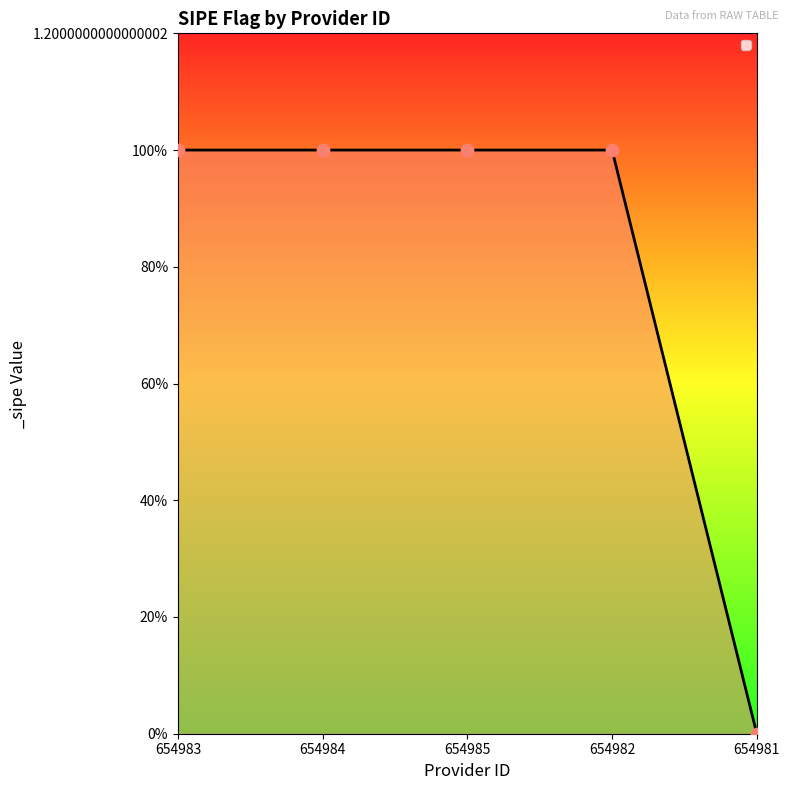

Which has a higher value, 654984 or 654982?

654984